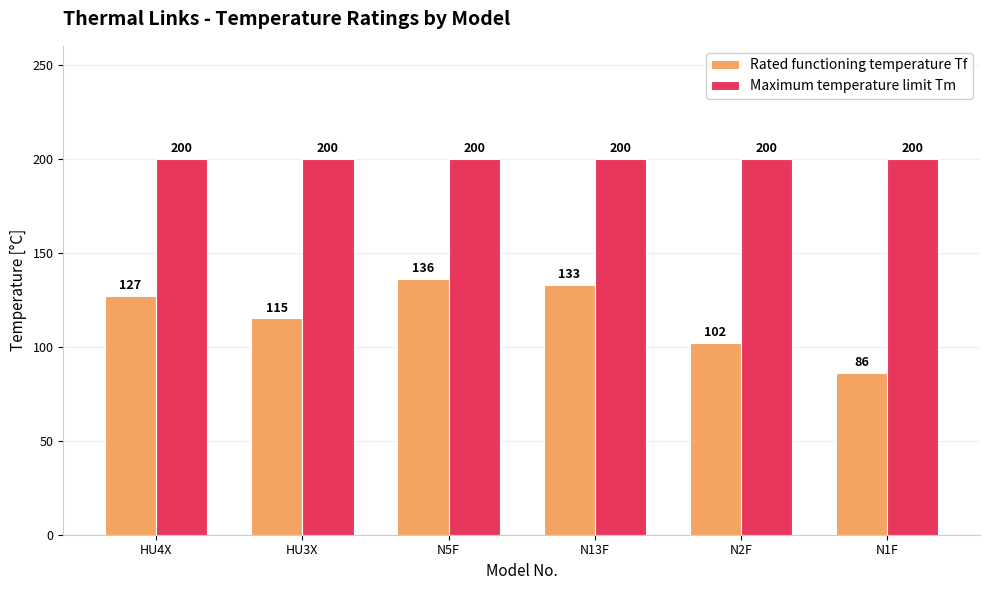

What is the difference between the highest and lowest values at N13F?

67